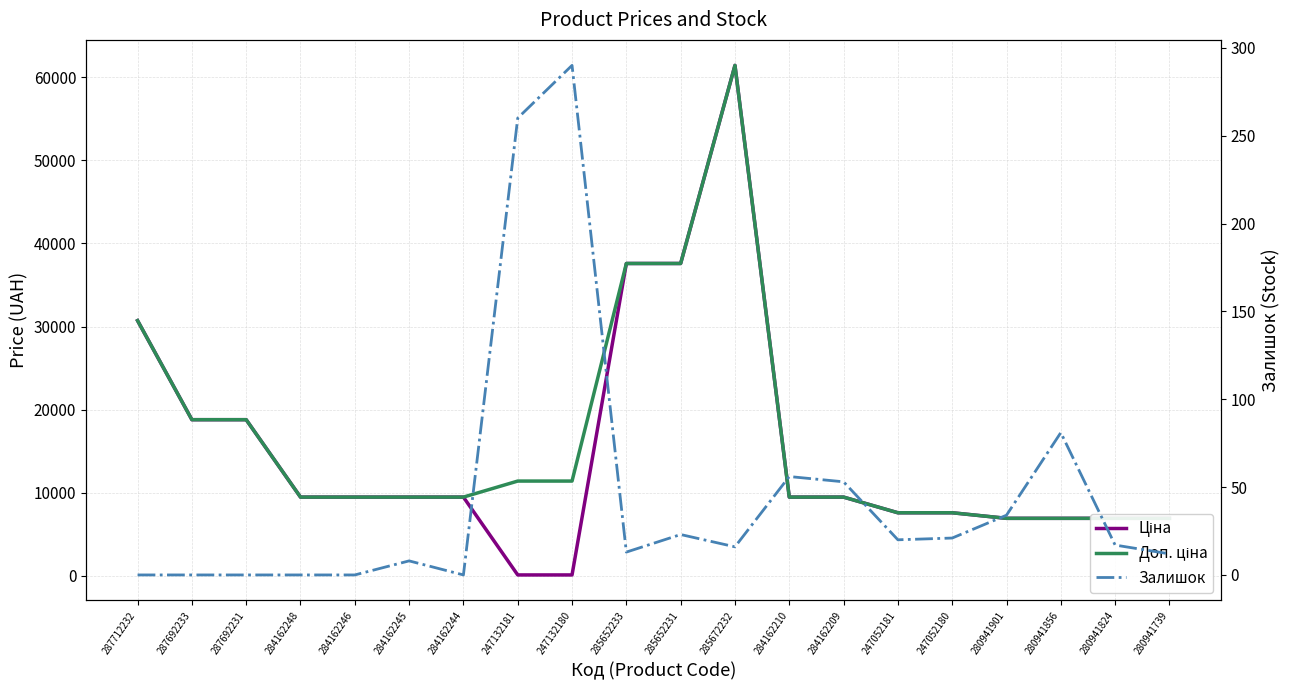

Where do Ціна and Залишок first cross each other?

284162244 and 247132181